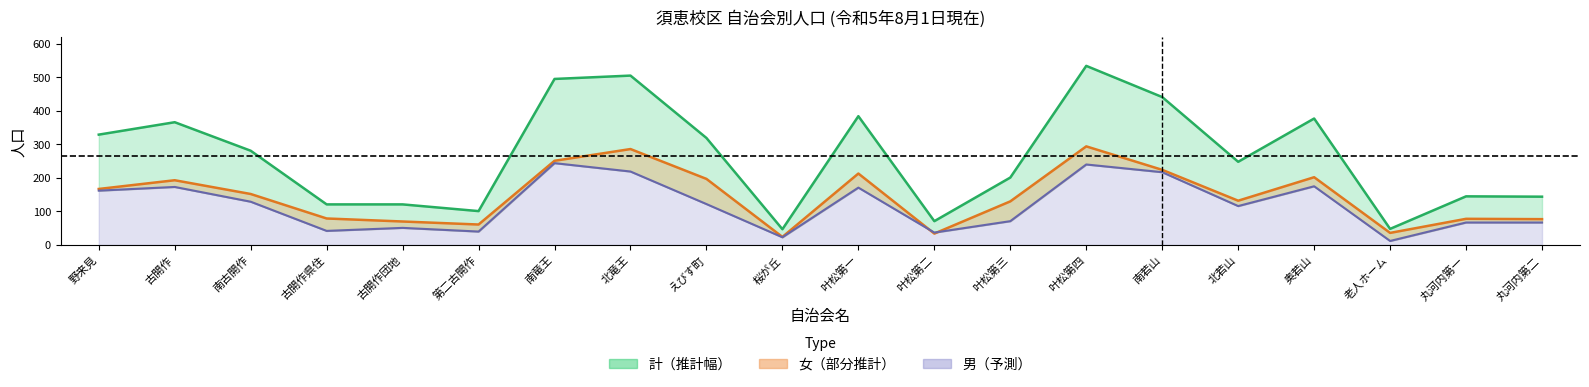

What is the total value across all series at 古開作?

732